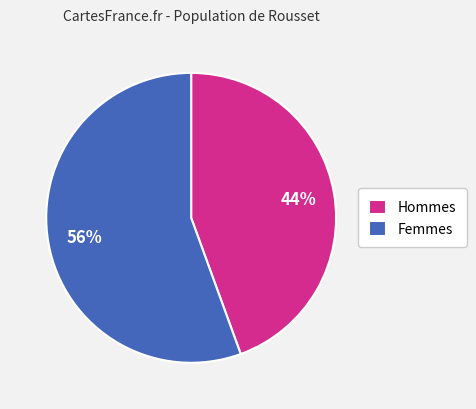

What is the smallest slice in the pie chart?

Hommes